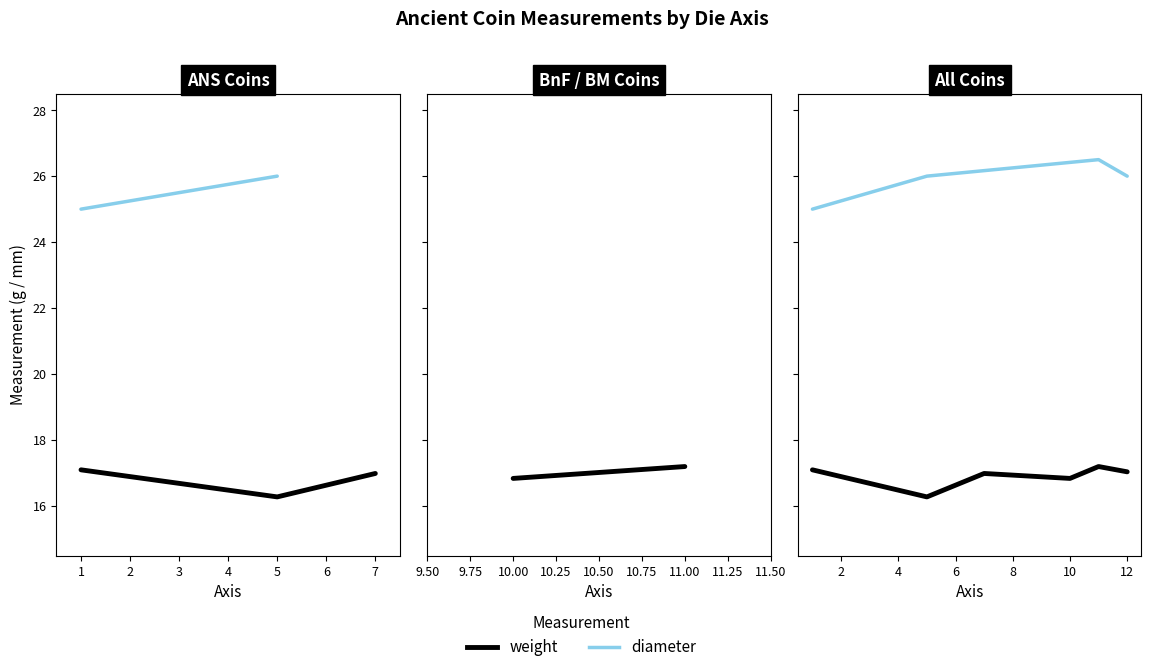

True or false: the data has more than 2 interior local peaks.

False